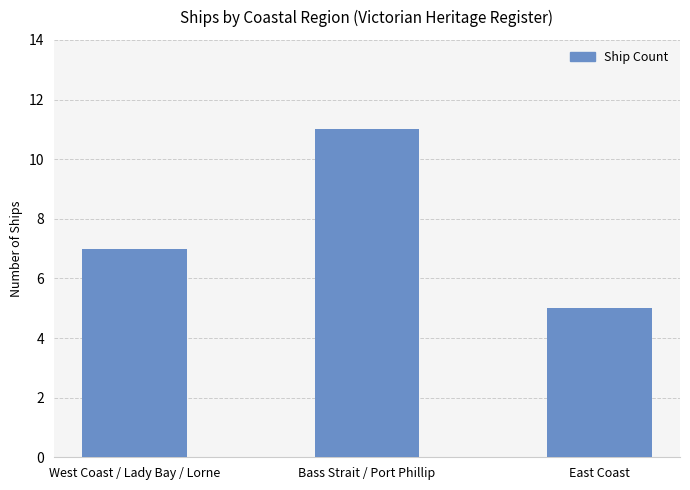

How many bars are there in total?

3